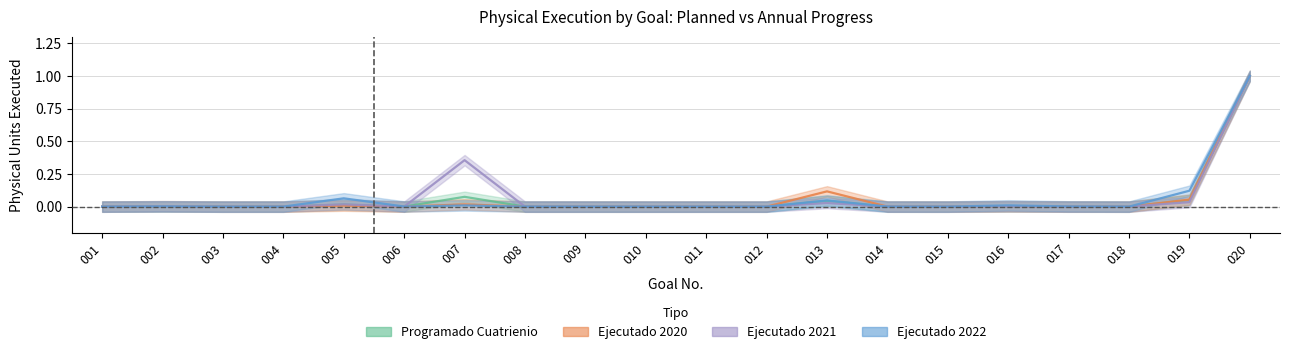

What is the average value of the Ejecutado_2022 series?

0.1